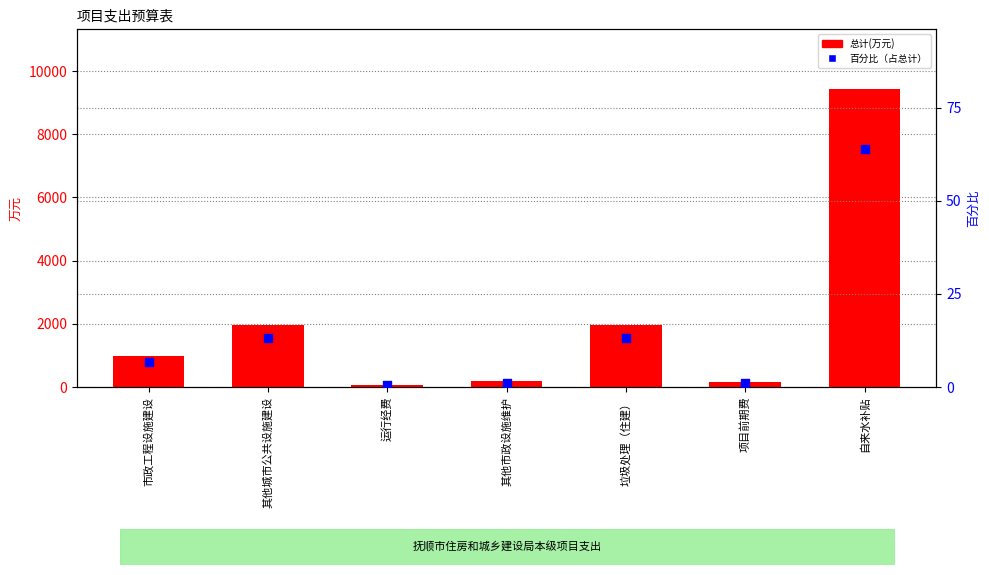

What are all the series names shown in the legend?

总计, 百分比（占总计）